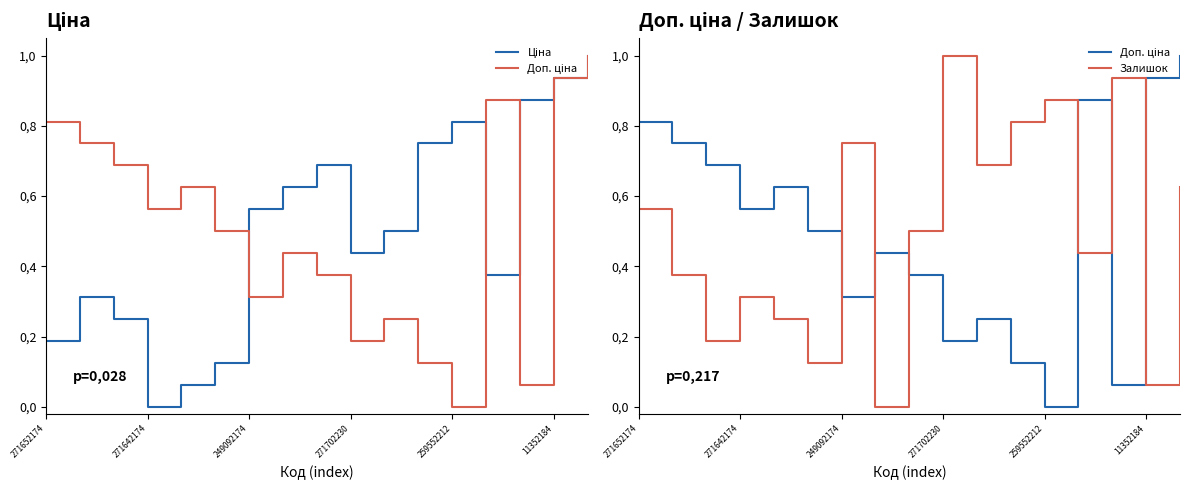

The value of Доп. ціна at 259552212 is 0.5. True or false?

False